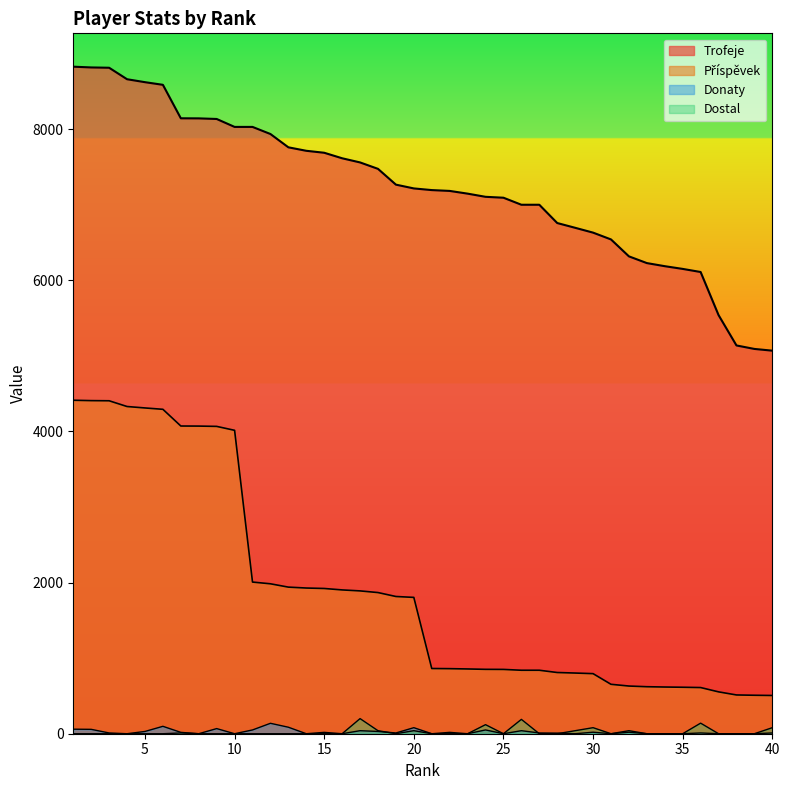

What is the total value across all series at 16?

9518